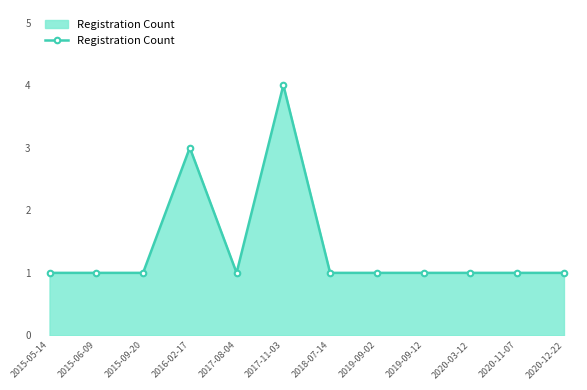

True or false: the data shows 1 at 2015-09-20.

True